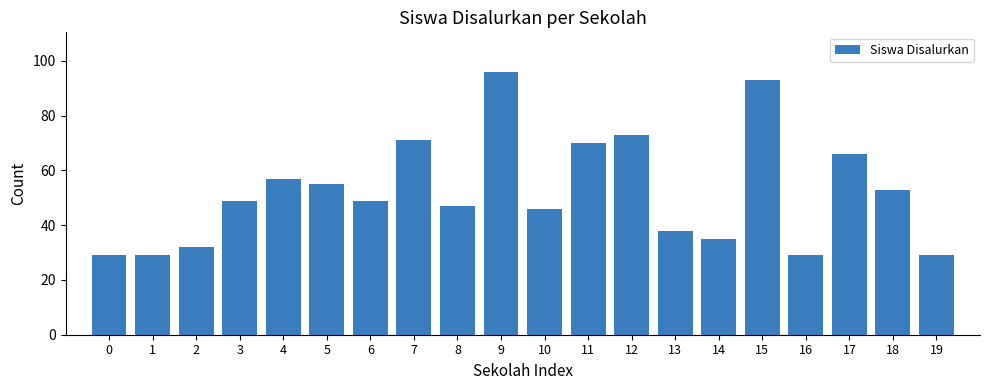

How many bars are there in total?

20